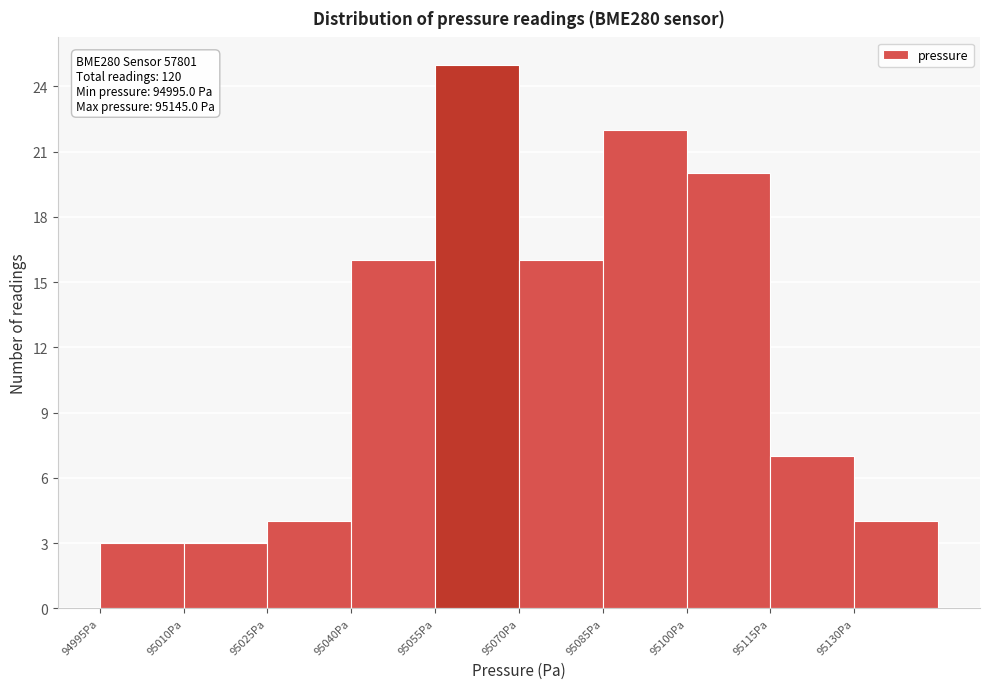

Over which range of the x-axis is the bar tallest?

95055 to 95070